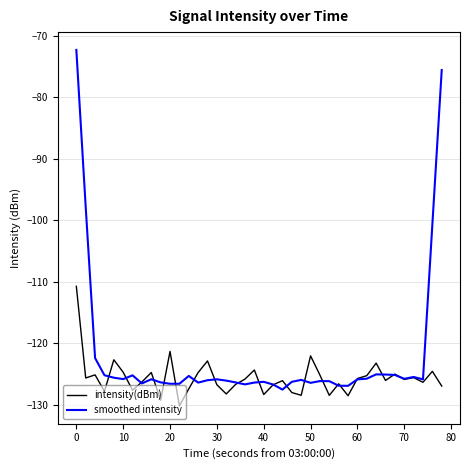

What is the minimum value shown in the chart?

-130.2